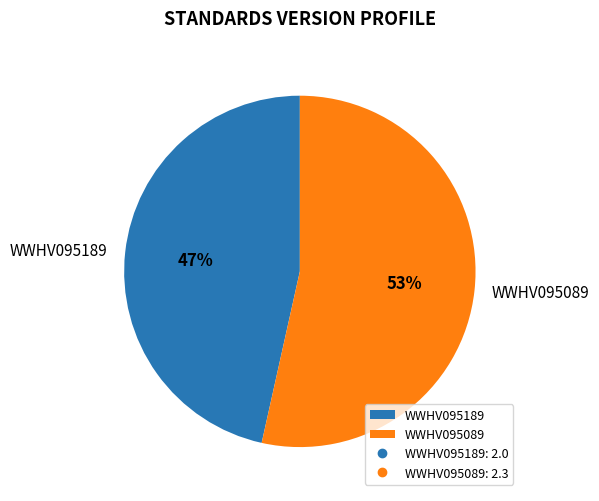

Does WWHV095189 account for over 50% of the chart?

No